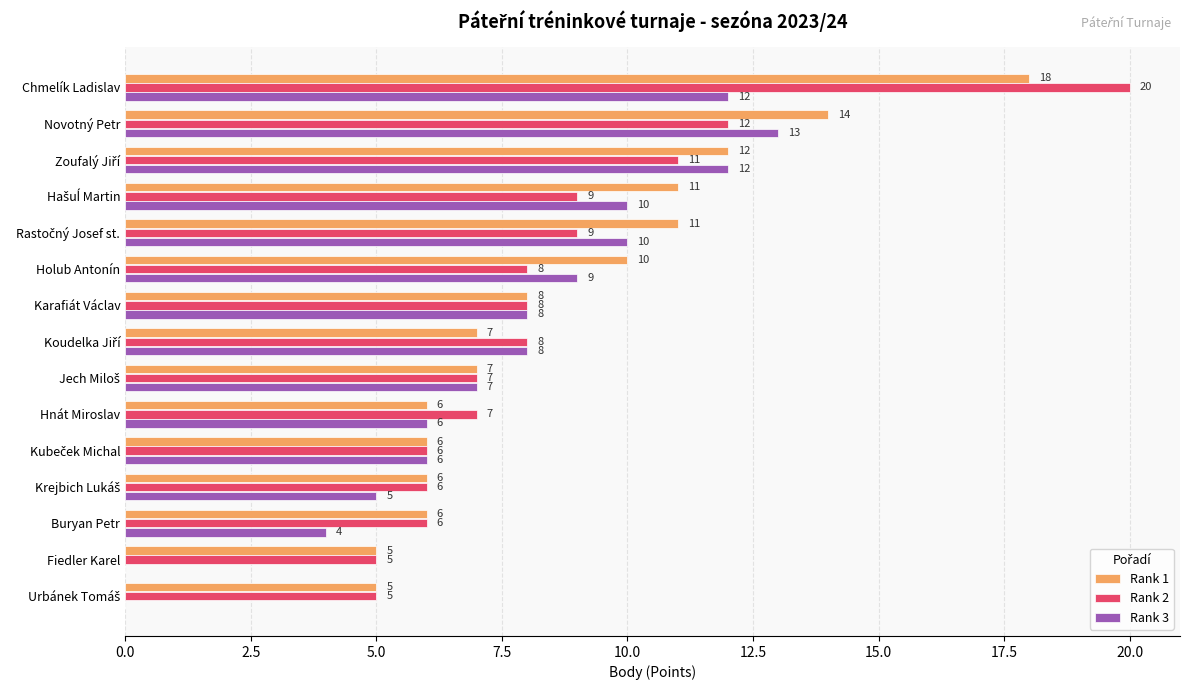

At which label is Rank 2 closest to 12?

Novotný Petr